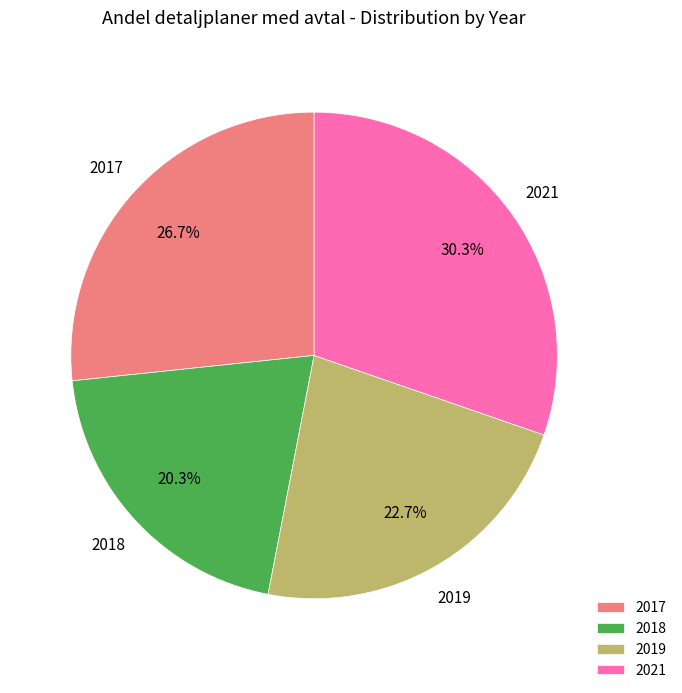

Approximately how many times larger is the value at 2019 compared to 2017?

0.9